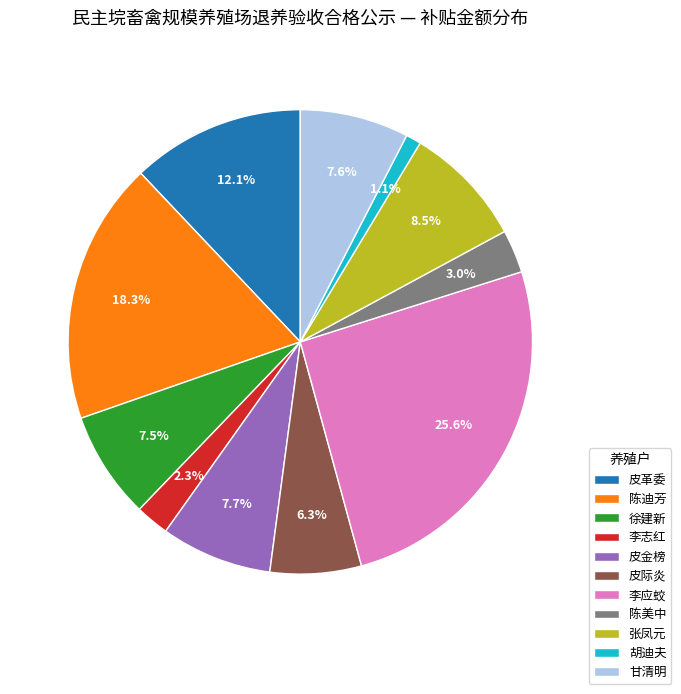

What is the ratio of the value at 李志红 to the value at 张凤元?

0.3